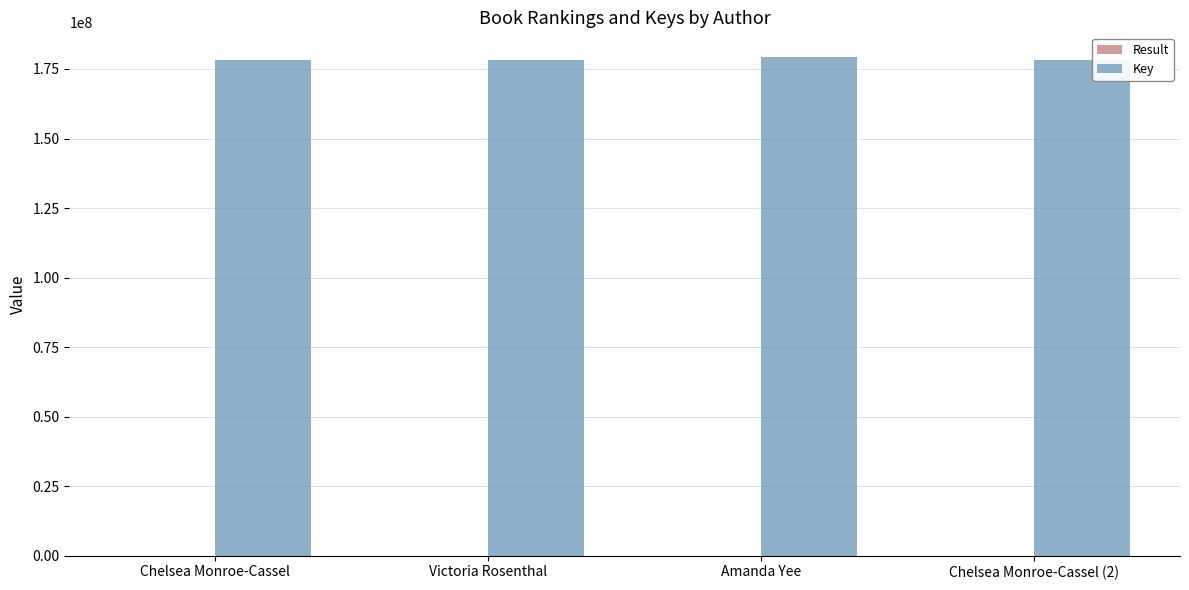

Is it true that Key equals 178080016 at Chelsea Monroe-Cassel?

True